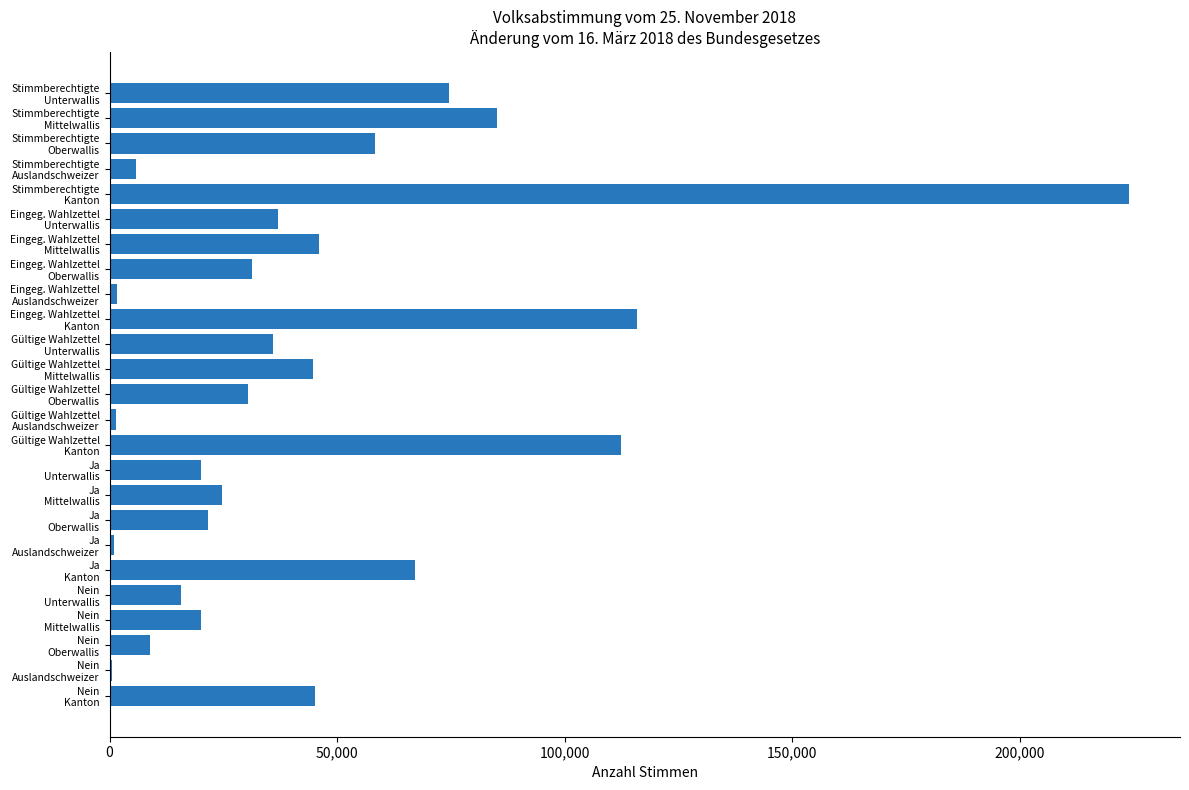

How many series are shown in this chart?

1